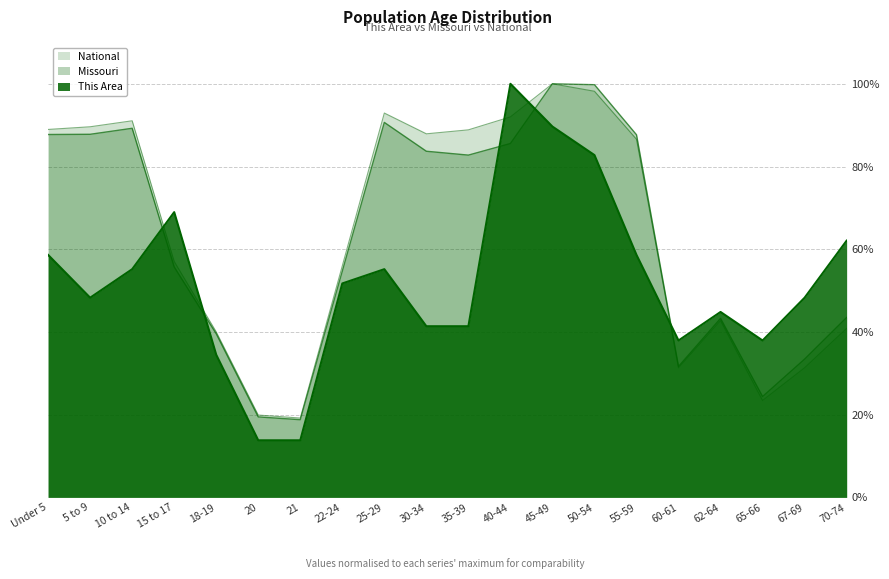

What is the label of the 12th point from the left?

40-44